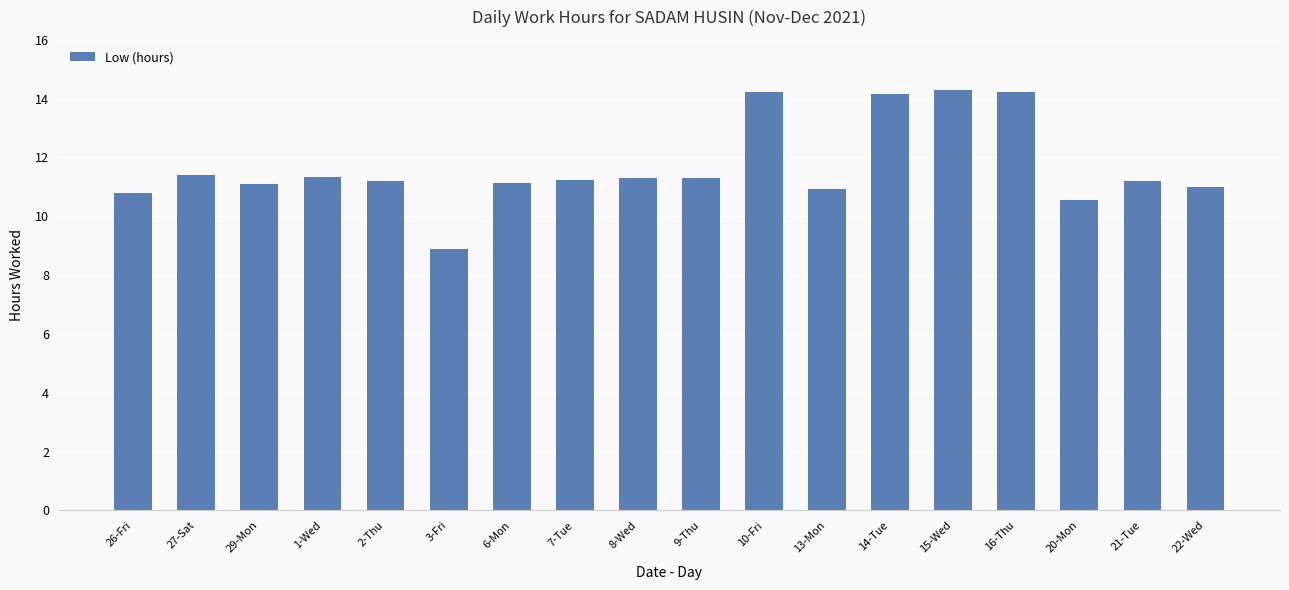

Approximately how many times larger is the value at 13-Mon compared to 15-Wed?

0.8